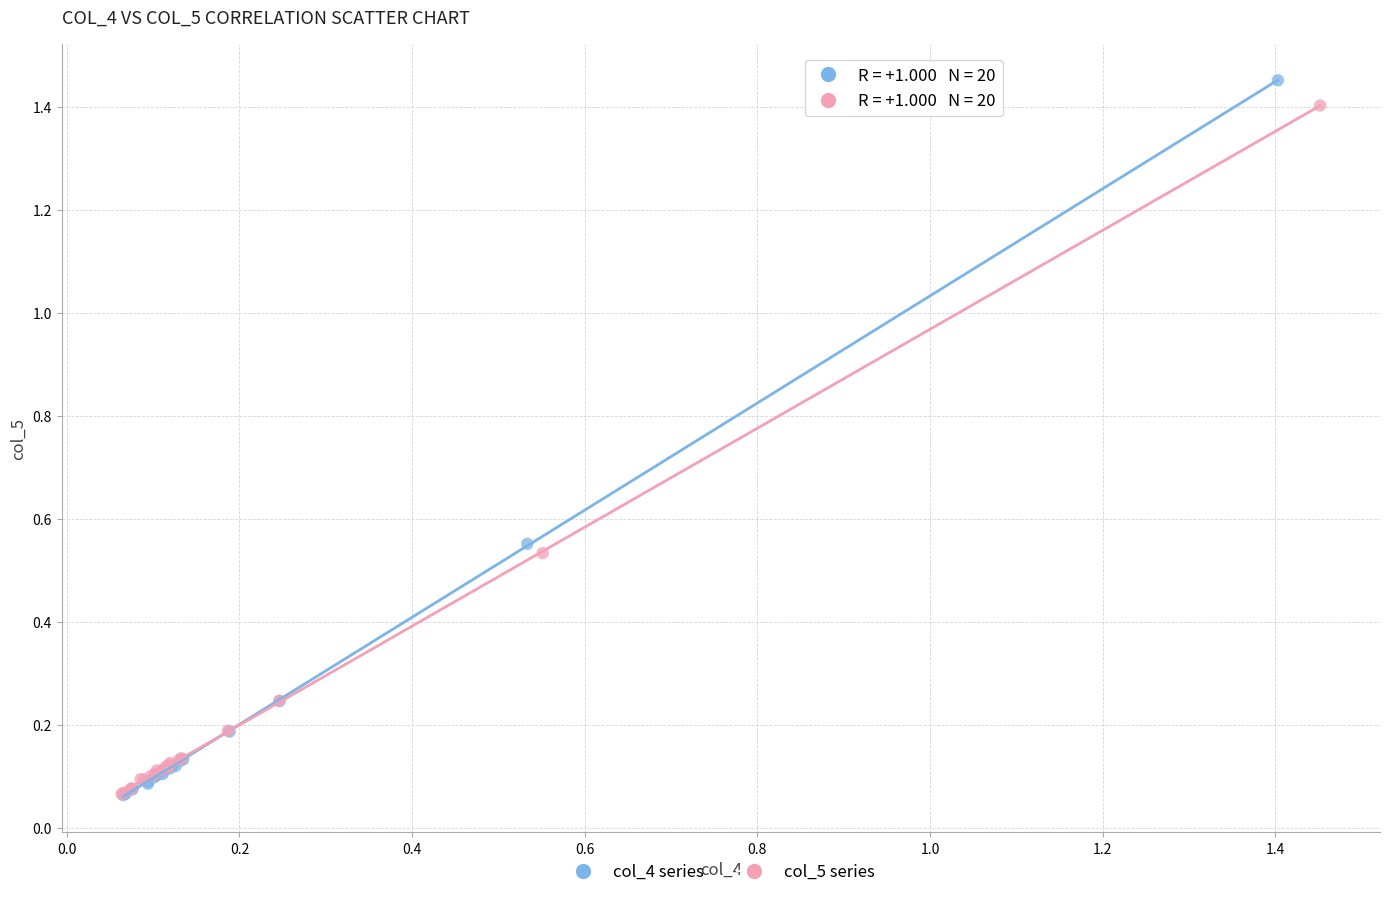

Which series has the widest spread of Y values?

col_4 series